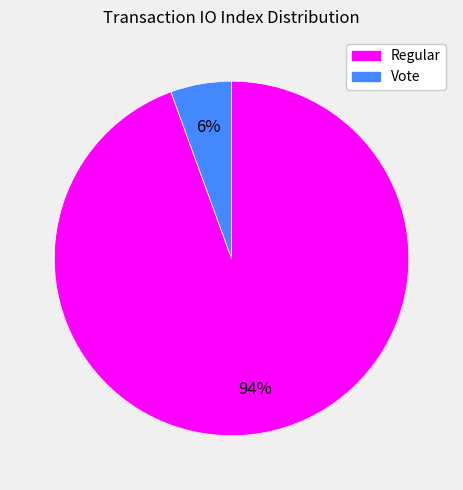

Which category accounts for the majority?

Regular